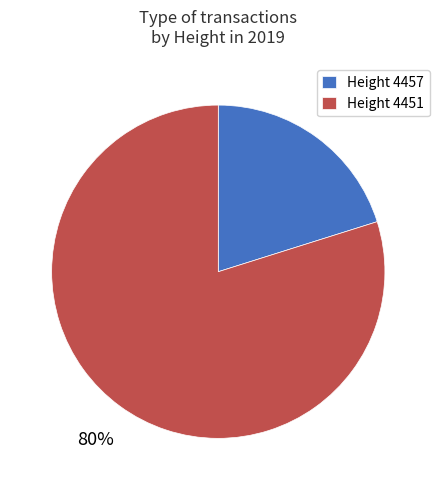

The Height 4457 slice represents 27% of the pie. True or false?

False